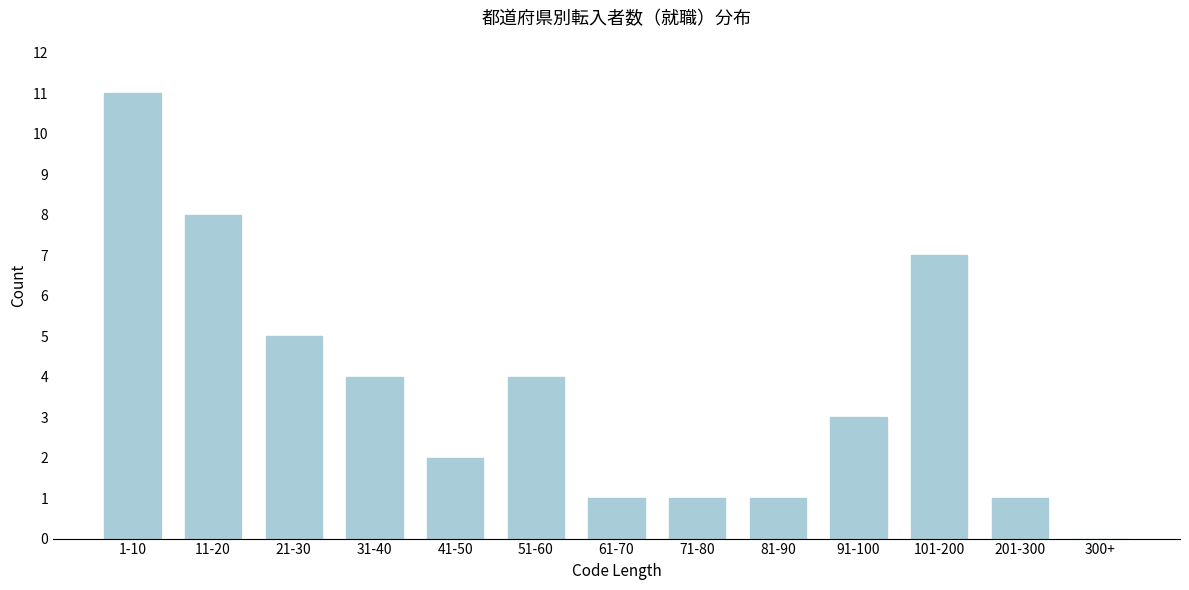

Reading left to right, transcribe all the data shown in this chart.

1-10=11	11-20=8	21-30=5	31-40=4	41-50=2	51-60=4	61-70=1	71-80=1	81-90=1	91-100=3	101-200=7	201-300=1	300+=0